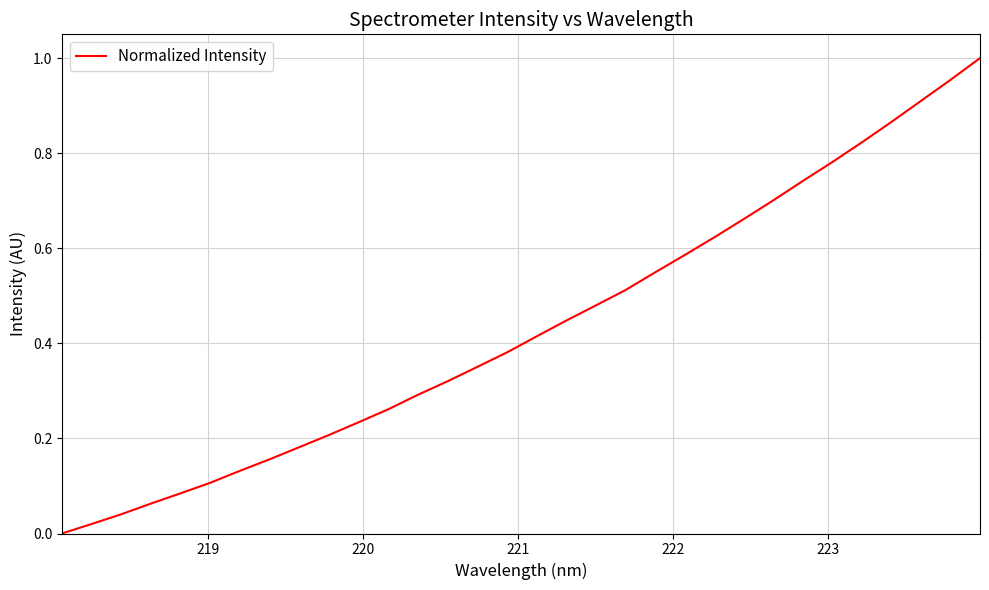

How many positive values are there?

31